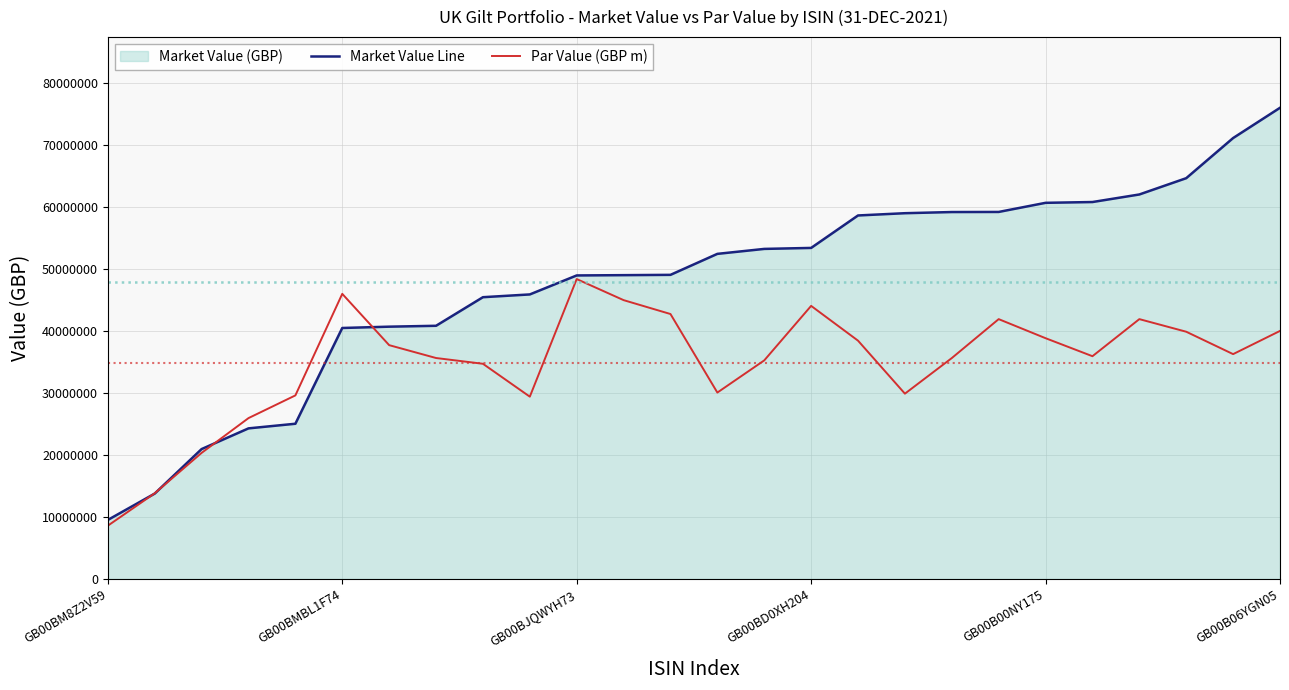

The value of Market Value Line at GB00BD0XH204 is 53389092.1. True or false?

True